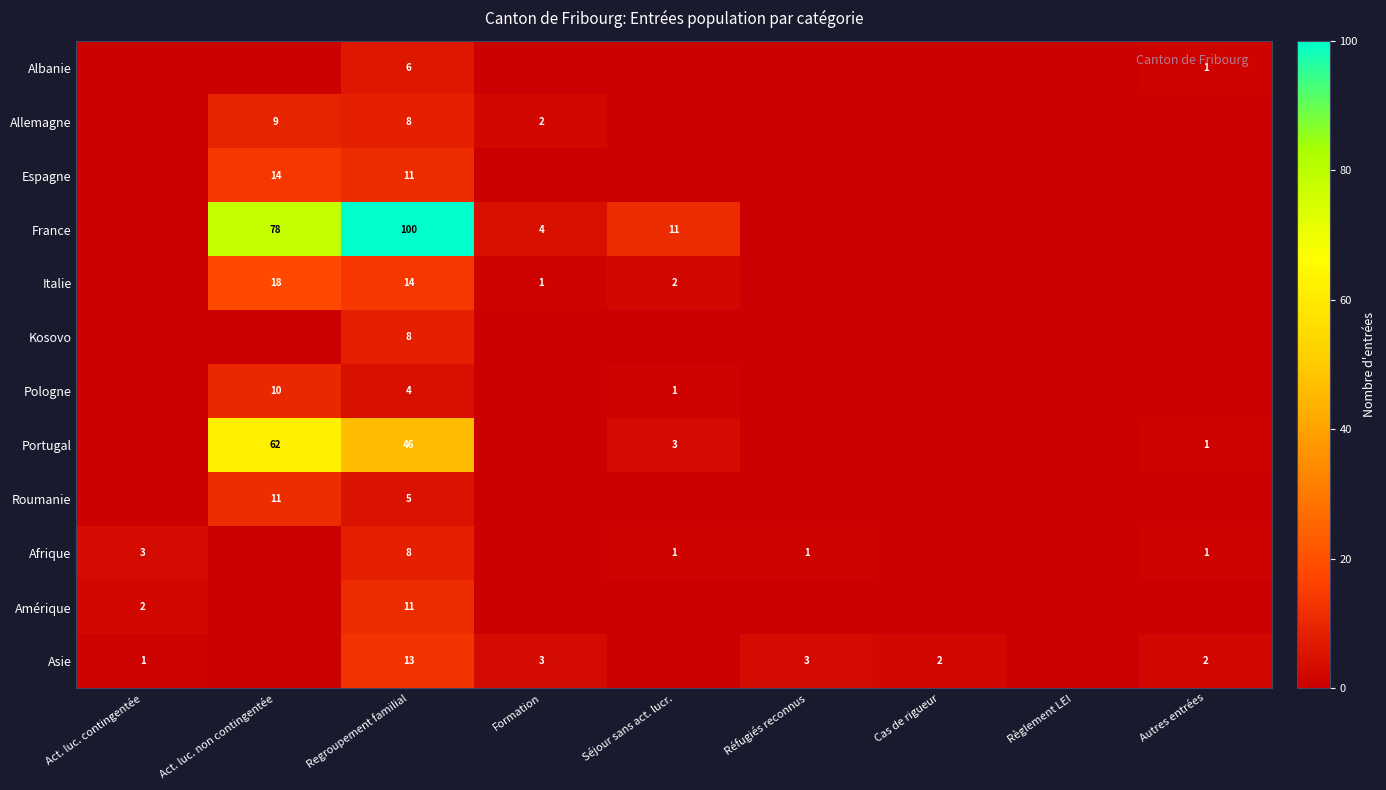

Is it true that Asie equals 3 at Formation?

True